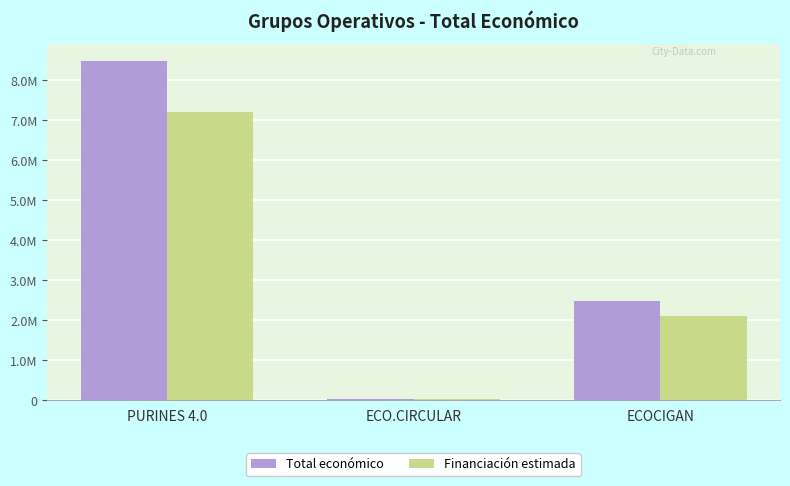

Reading right to left, transcribe all the data shown in this chart.

Total económico: ECOCIGAN=2483714.0	ECO.CIRCULAR=42845.0	PURINES 4.0=8484999.0
Financiación estimada: ECOCIGAN=2111156.9	ECO.CIRCULAR=36418.2	PURINES 4.0=7212249.1